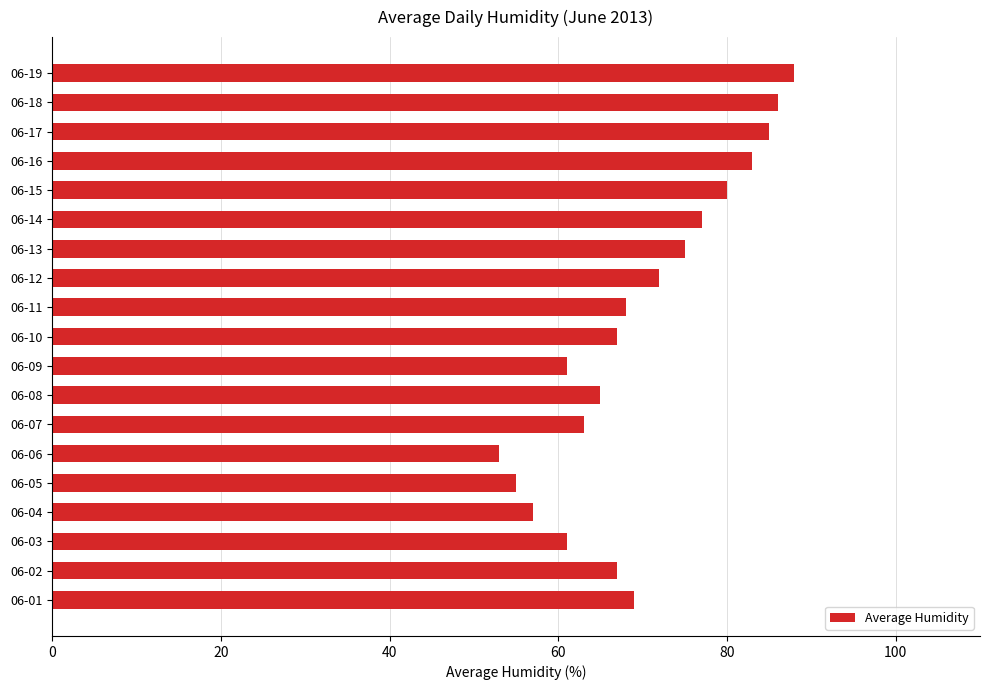

The chart shows a value of 124 at 06-17. True or false?

False